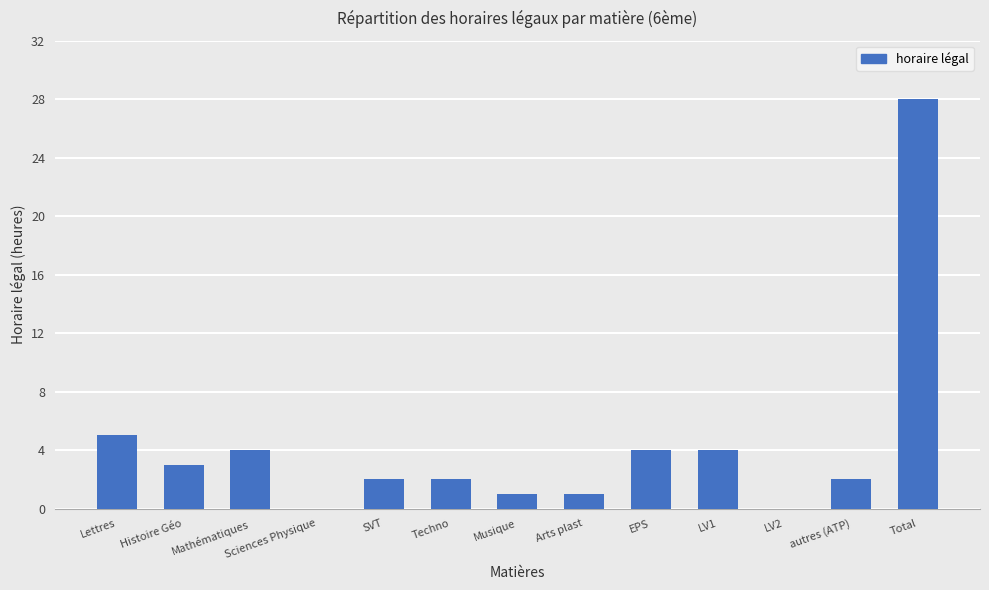

The value at LV1 is 5. True or false?

False